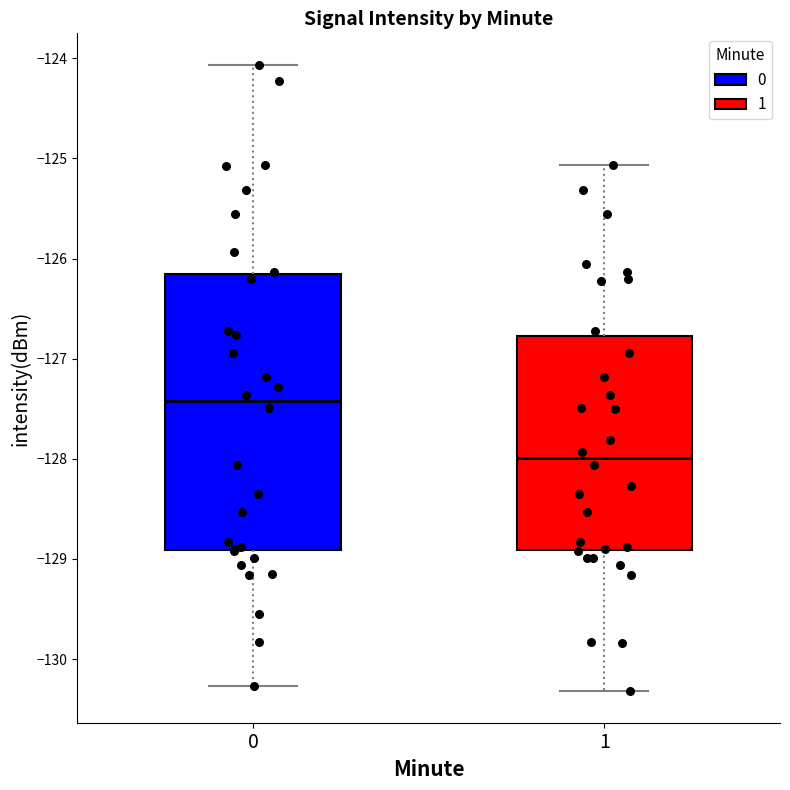

Reading left to right, read every box against the y-axis: the position of its median line, the range the box covers, and the ends of its whiskers. The values are not printed on the chart, so give them approximately, as read against the axis.

0: median -127.4, box -128.9 to -126.1, whiskers -130.3 to -124.1
1: median -128.0, box -128.9 to -126.8, whiskers -130.3 to -125.1